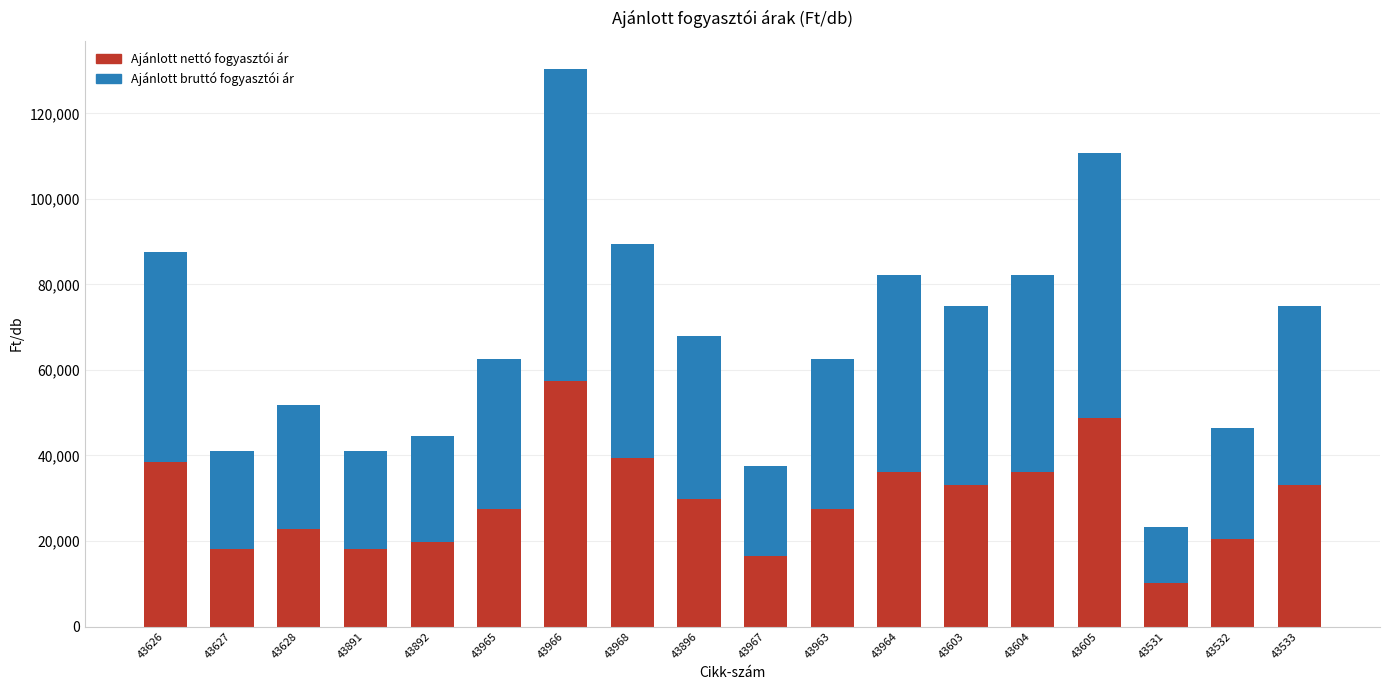

What is the average value of the Ajánlott nettó fogyasztói ár series?

29651